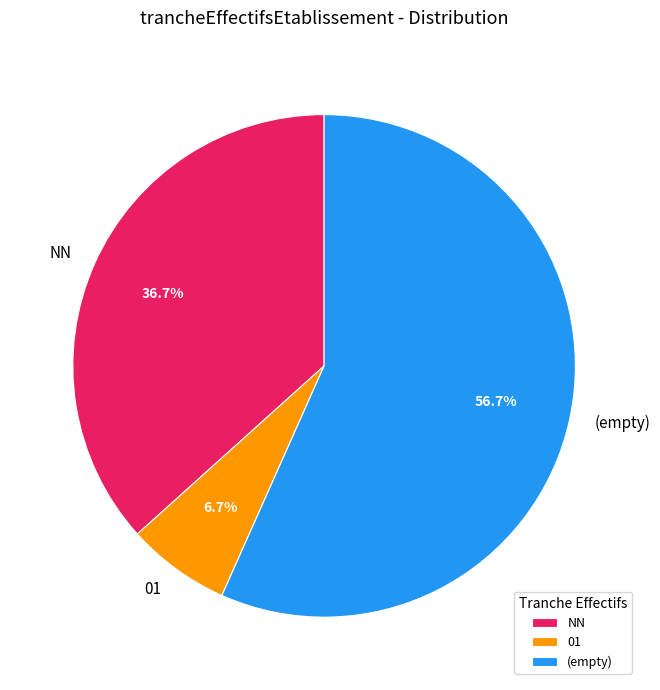

Which has a higher value, 01 or (empty)?

(empty)